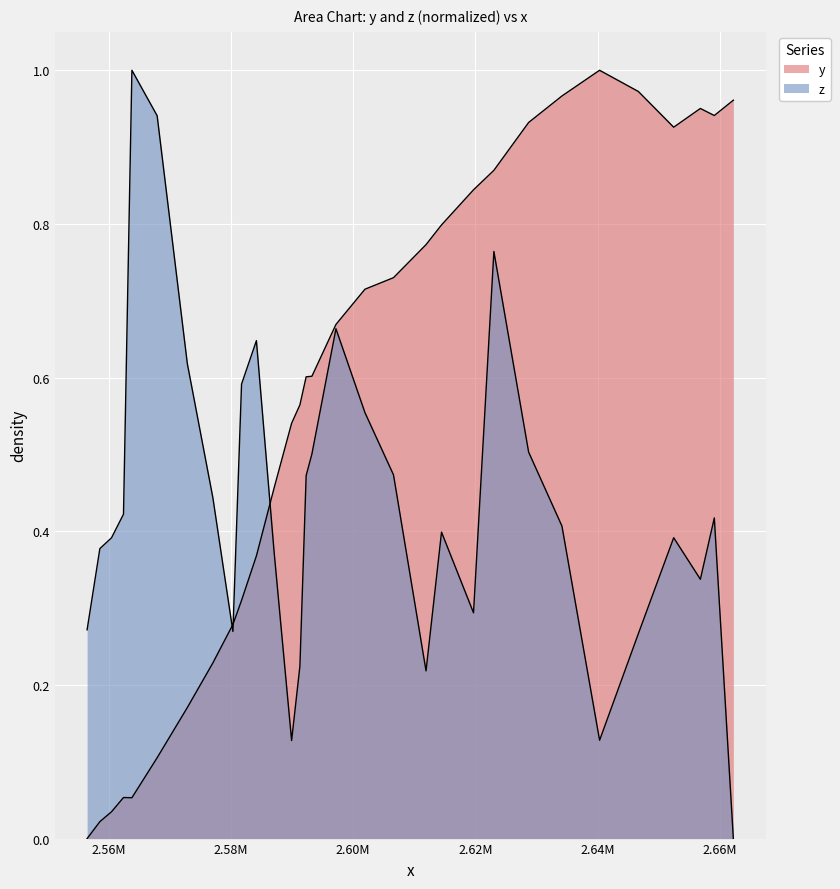

Does the chart display data point markers on the line(s)?

No